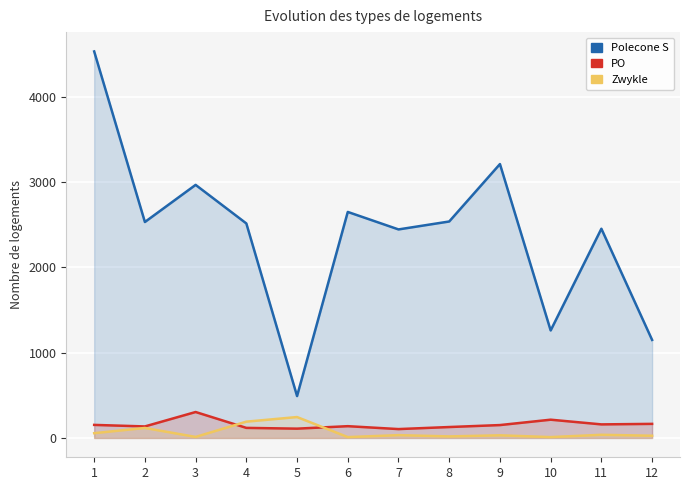

True or false: Polecone S and PO intersect in this chart.

False